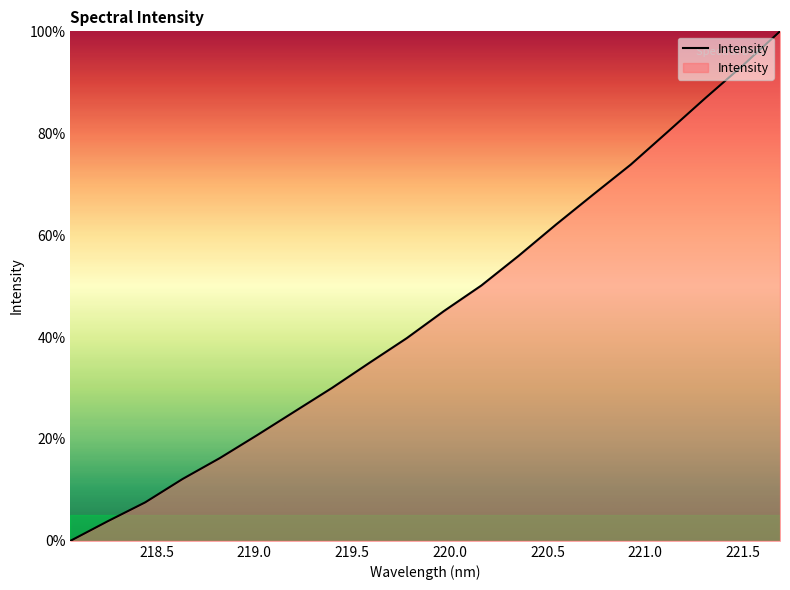

What is the maximum value shown in the chart?

100.0